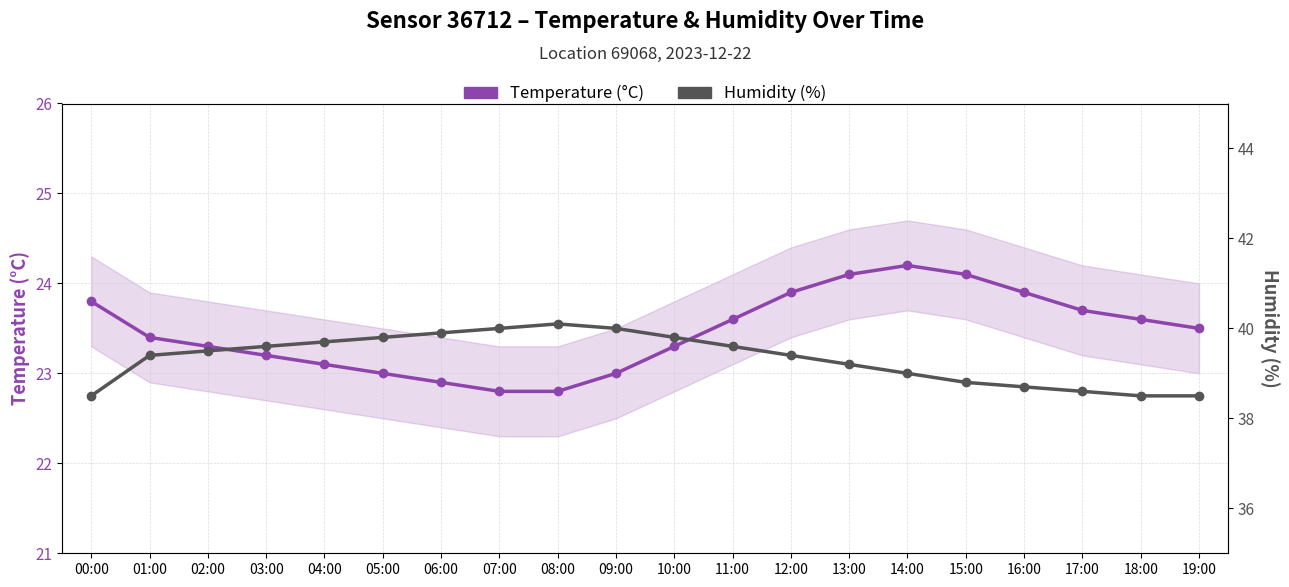

What is the total value across all series at 03:00?

62.8